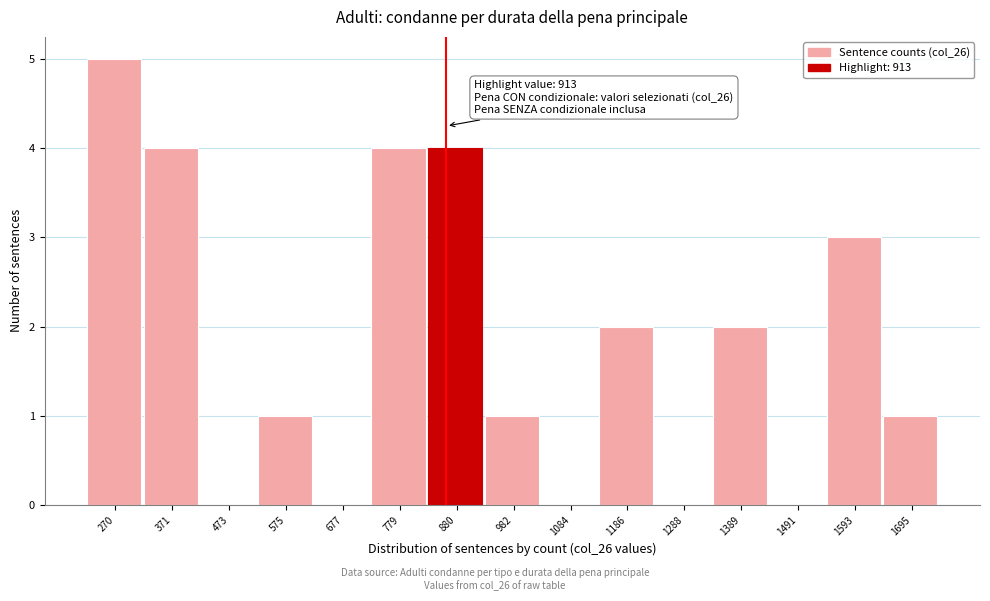

Reading right to left, extract all data points from this chart.

1695=1	1593=3	1491=0	1389=2	1288=0	1186=2	1084=0	982=1	880=4	779=4	677=0	575=1	473=0	371=4	270=5